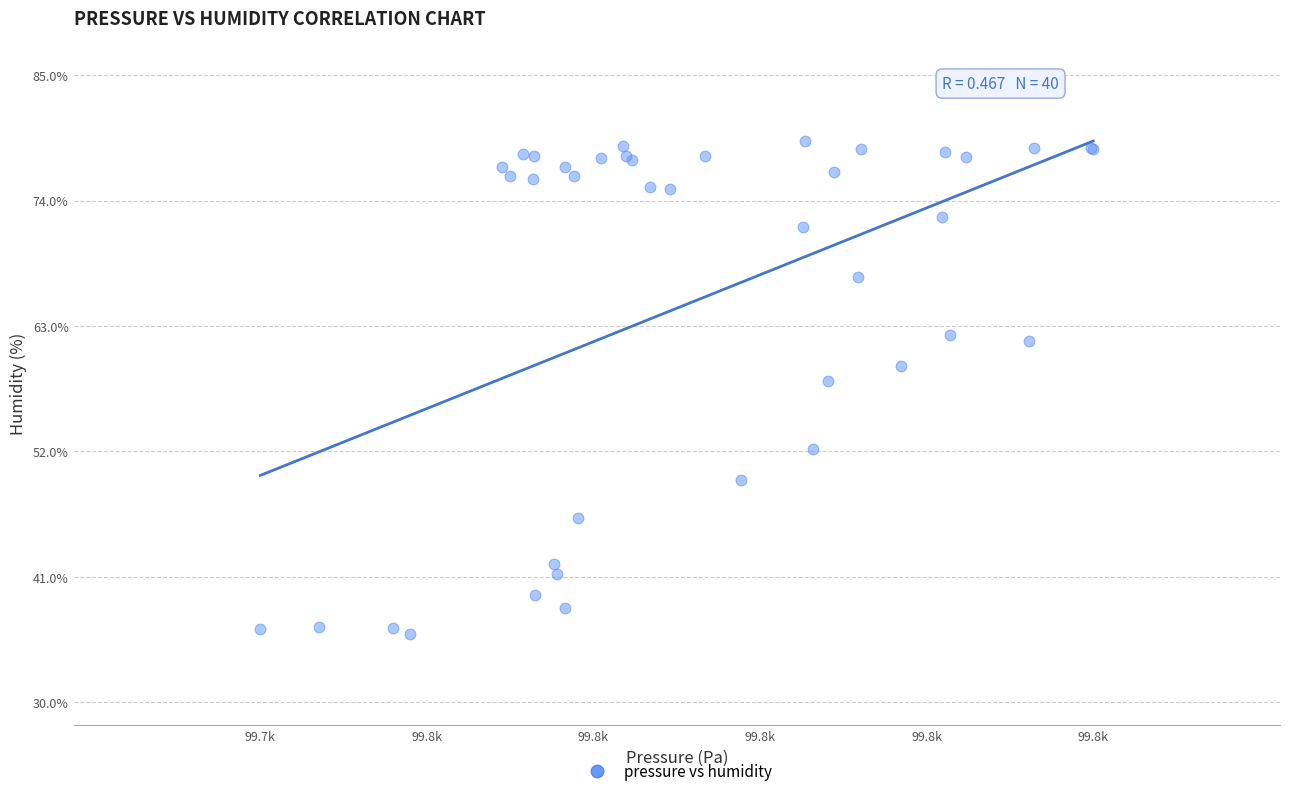

What Y value in the scatter plot is closest to 57?

58.2